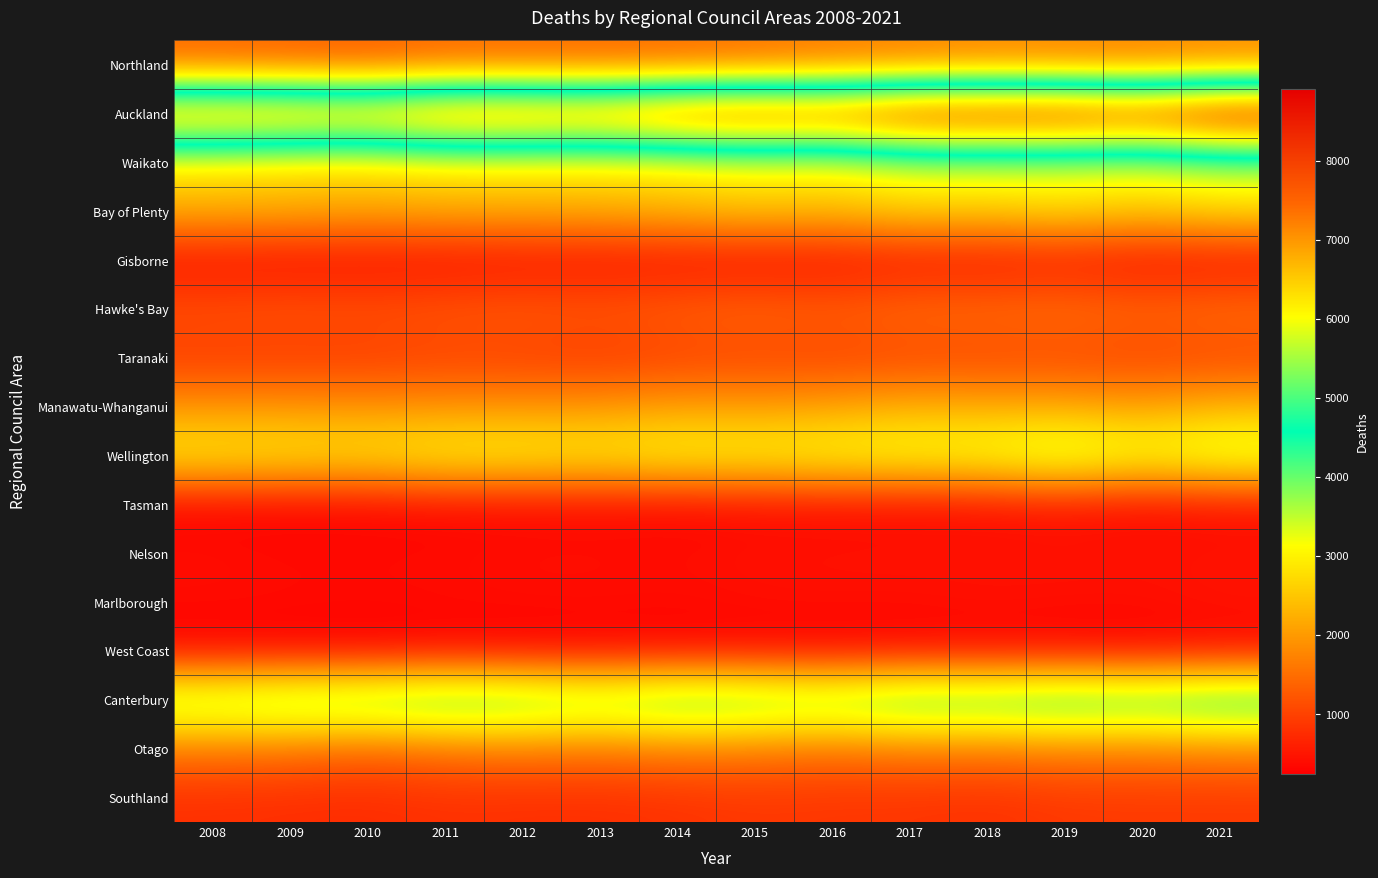

Reading left to right, transcribe all the data shown in this chart.

Northland: 2008=1344	2009=1287	2010=1233	2011=1365	2012=1374	2013=1365	2014=1377	2015=1443	2016=1563	2017=1611	2018=1692	2019=1662	2020=1644	2021=1722
Auckland: 2008=7404	2009=7386	2010=7227	2011=7692	2012=7665	2013=7566	2014=8034	2015=8175	2016=8007	2017=8577	2018=8586	2019=8619	2020=8328	2021=8907
Waikato: 2008=2871	2009=2760	2010=2772	2011=2937	2012=2931	2013=2919	2014=2955	2015=3105	2016=3066	2017=3378	2018=3420	2019=3393	2020=3357	2021=3600
Bay of Plenty: 2008=2241	2009=2226	2010=2139	2011=2202	2012=2211	2013=2238	2014=2352	2015=2517	2016=2403	2017=2676	2018=2583	2019=2787	2020=2526	2021=2760
Gisborne: 2008=387	2009=360	2010=381	2011=366	2012=396	2013=399	2014=387	2015=351	2016=378	2017=432	2018=429	2019=456	2020=393	2021=393
Hawke's Bay: 2008=1200	2009=1251	2010=1206	2011=1269	2012=1326	2013=1269	2014=1377	2015=1467	2016=1368	2017=1527	2018=1515	2019=1584	2020=1440	2021=1548
Taranaki: 2008=912	2009=897	2010=909	2011=978	2012=948	2013=888	2014=963	2015=1008	2016=981	2017=1017	2018=1026	2019=1041	2020=1002	2021=1035
Manawatu-Whanganui: 2008=1920	2009=1941	2010=1905	2011=1911	2012=1920	2013=1947	2014=2064	2015=2016	2016=2082	2017=2262	2018=2190	2019=2178	2020=2052	2021=2295
Wellington: 2008=3015	2009=2955	2010=2916	2011=3123	2012=3123	2013=3024	2014=3186	2015=3150	2016=3237	2017=3300	2018=3330	2019=3693	2020=3282	2021=3588
Tasman: 2008=297	2009=300	2010=309	2011=348	2012=342	2013=372	2014=339	2015=375	2016=384	2017=372	2018=402	2019=450	2020=366	2021=420
Nelson: 2008=411	2009=360	2010=372	2011=375	2012=417	2013=411	2014=402	2015=447	2016=447	2017=468	2018=441	2019=474	2020=444	2021=468
Marlborough: 2008=381	2009=378	2010=360	2011=378	2012=393	2013=396	2014=381	2015=411	2016=426	2017=405	2018=450	2019=414	2020=423	2021=471
West Coast: 2008=273	2009=264	2010=249	2011=291	2012=252	2013=291	2014=279	2015=294	2016=267	2017=309	2018=291	2019=300	2020=273	2021=336
Canterbury: 2008=4017	2009=4206	2010=4272	2011=4473	2012=4359	2013=4098	2014=4422	2015=4305	2016=4158	2017=4494	2018=4431	2019=4608	2020=4476	2021=4689
Otago: 2008=1617	2009=1560	2010=1392	2011=1542	2012=1635	2013=1581	2014=1689	2015=1641	2016=1536	2017=1647	2018=1626	2019=1695	2020=1677	2021=1764
Southland: 2008=786	2009=765	2010=744	2011=807	2012=783	2013=780	2014=816	2015=879	2016=855	2017=849	2018=804	2019=888	2020=894	2021=891